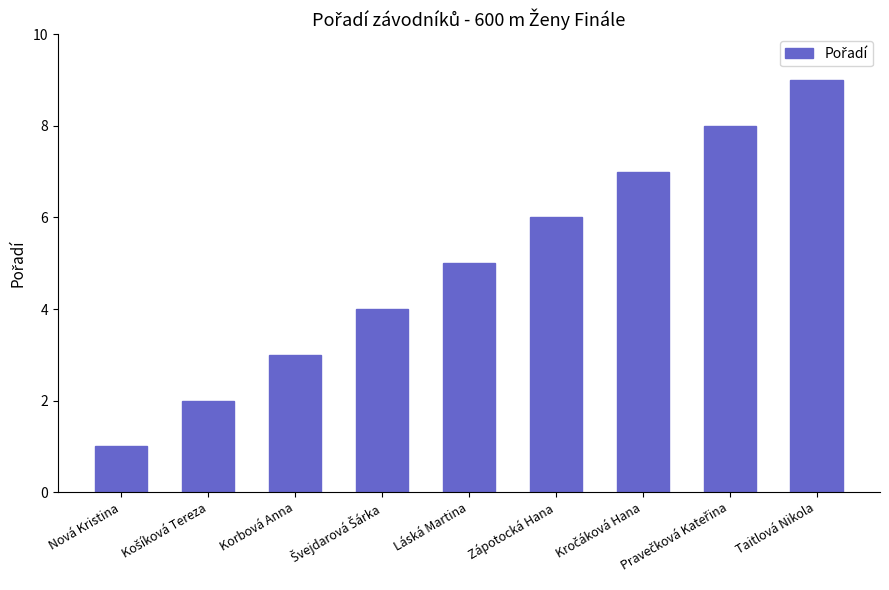

True or false: the data shows 5 at Láská Martina.

True